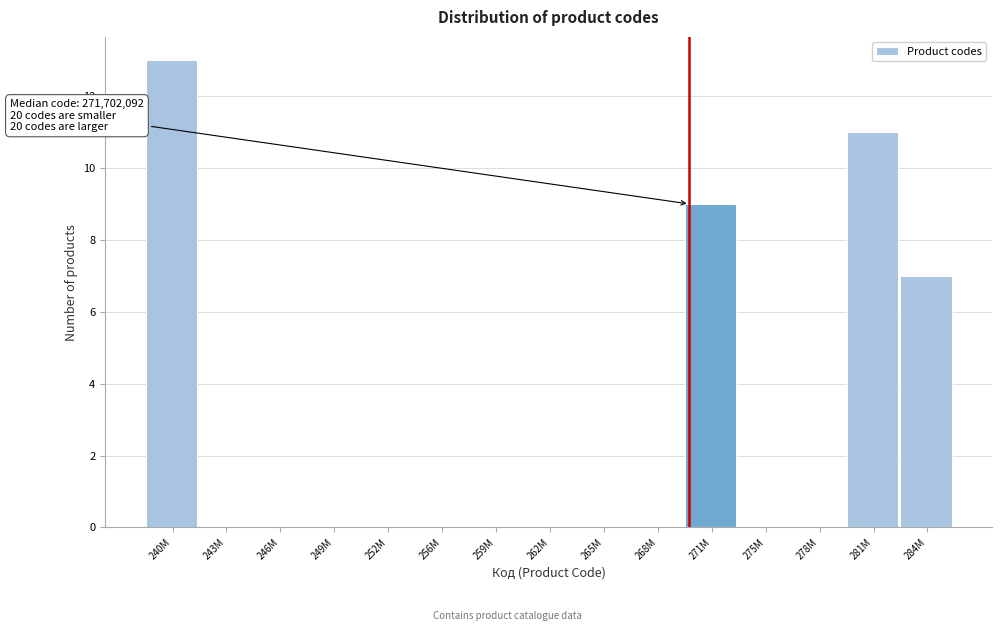

Reading left to right, extract all data points from this chart.

240M=13	243M=0	246M=0	249M=0	252M=0	256M=0	259M=0	262M=0	265M=0	268M=0	271M=9	275M=0	278M=0	281M=11	284M=7